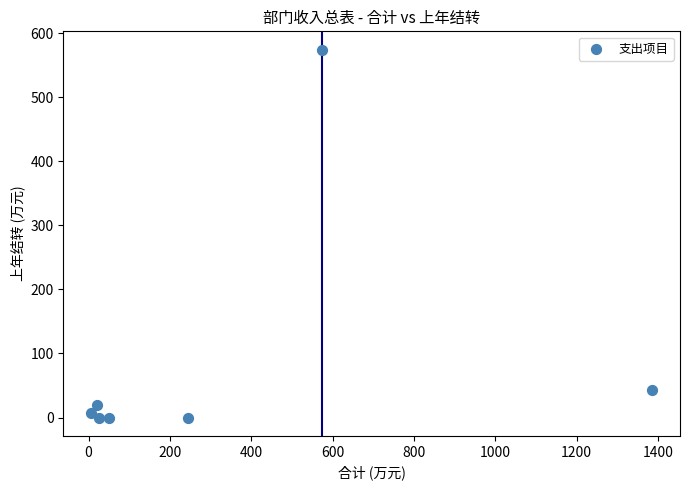

What is the average X value?

329.8